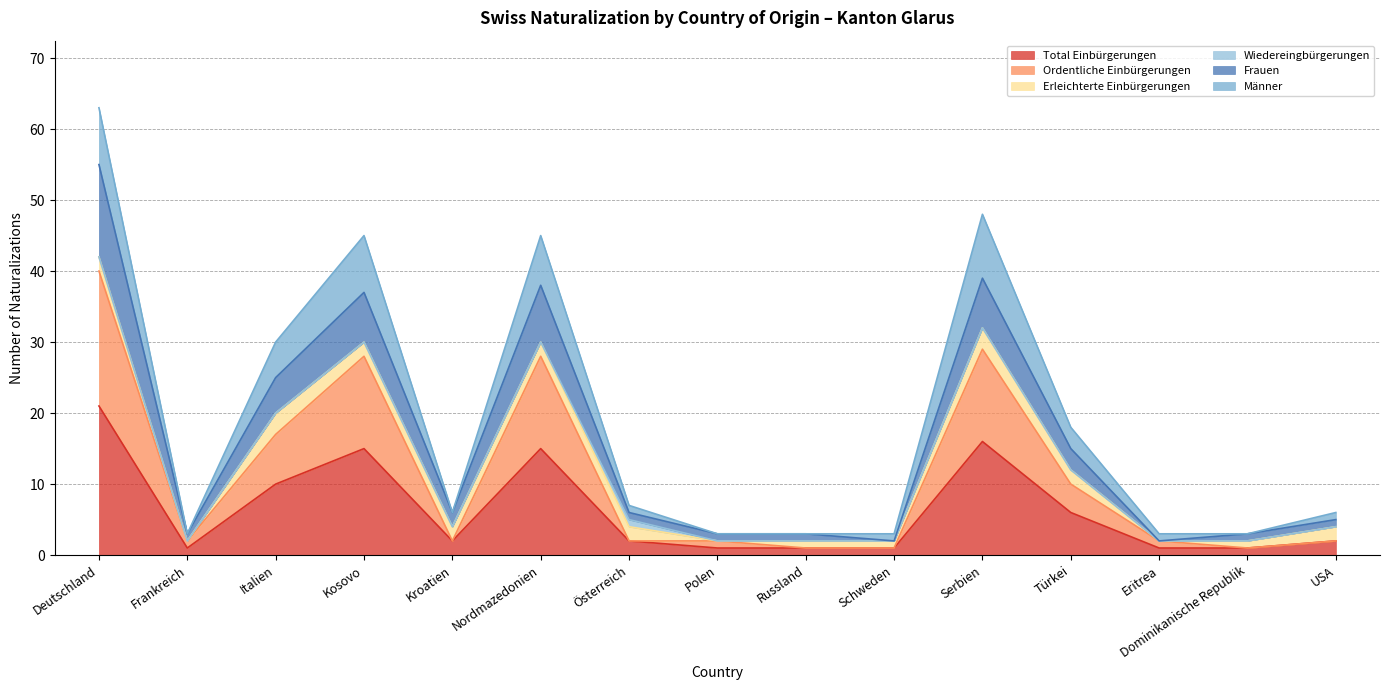

True or false: Total Einbürgerungen has a value of 1 at Dominikanische Republik.

False